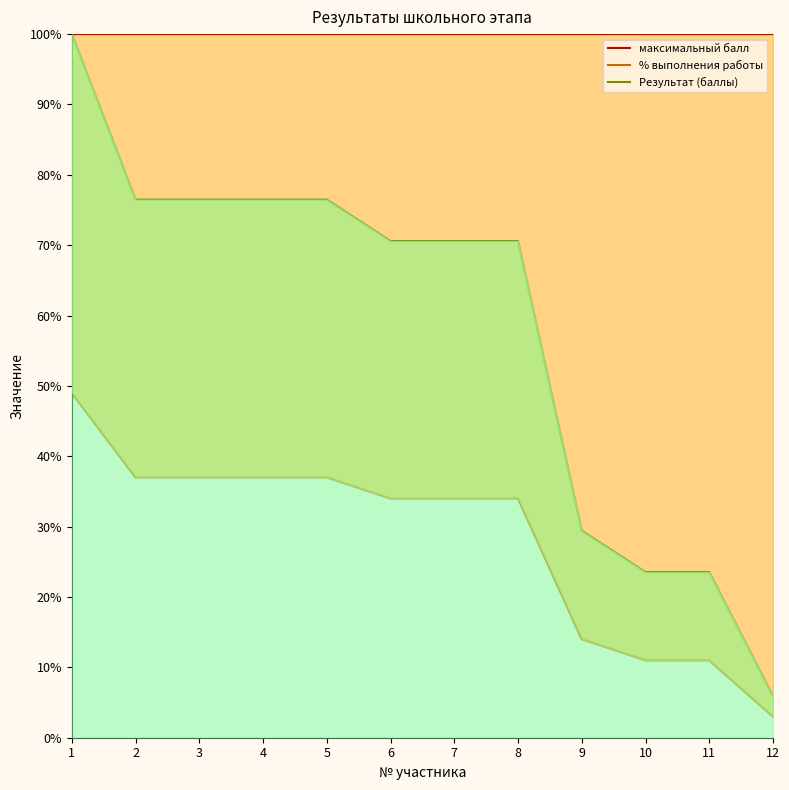

The value of Результат (баллы) at 3 is 76.5. True or false?

True